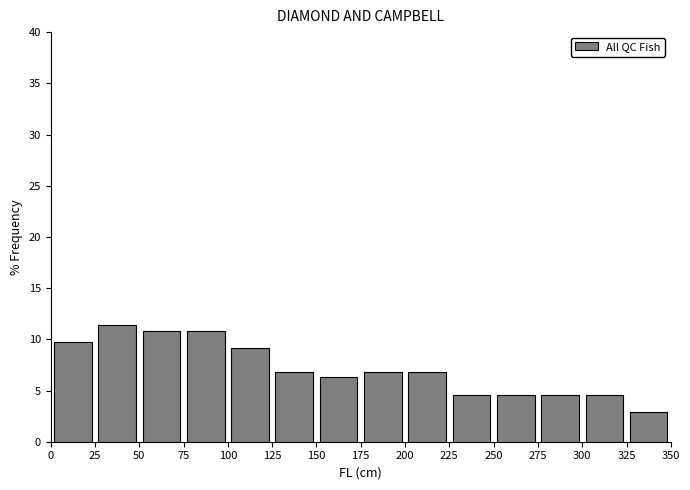

Which range on the x-axis has the tallest bar?

25 to 50